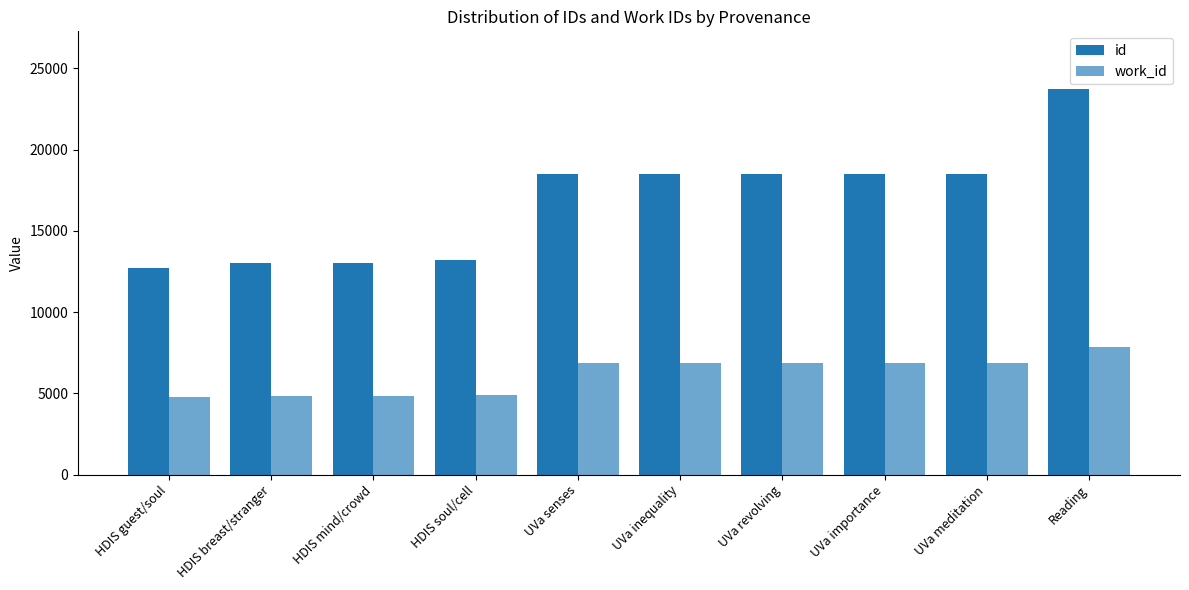

Are the bars horizontal?

No